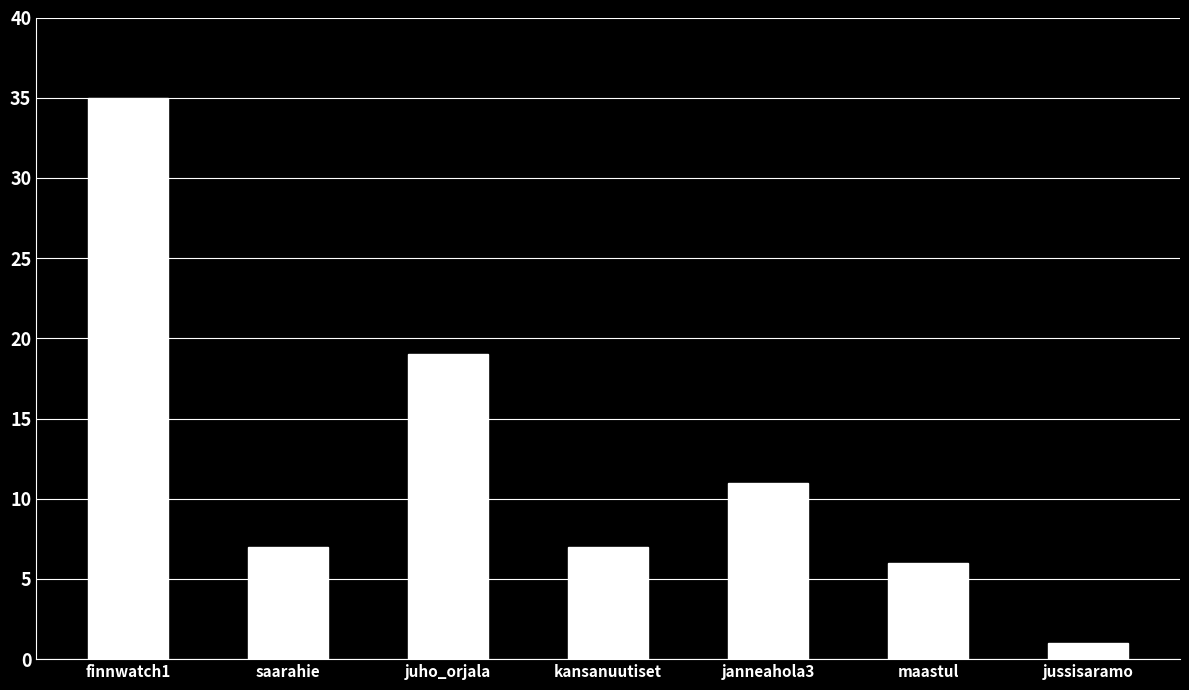

Is it true that the value at finnwatch1 is 35?

True